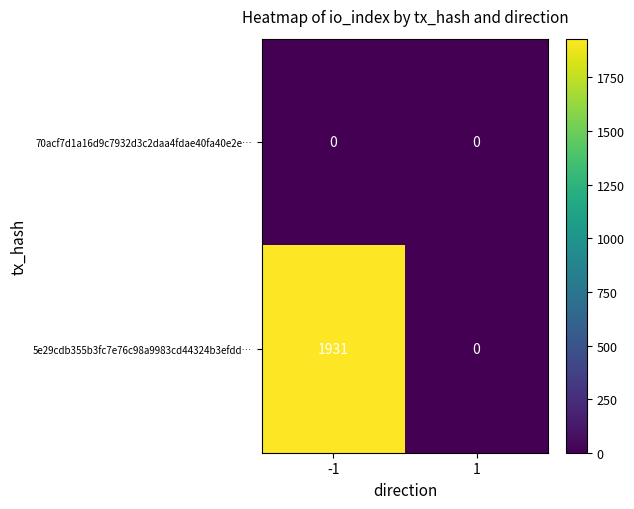

Which has a higher value, -1 or 1?

-1